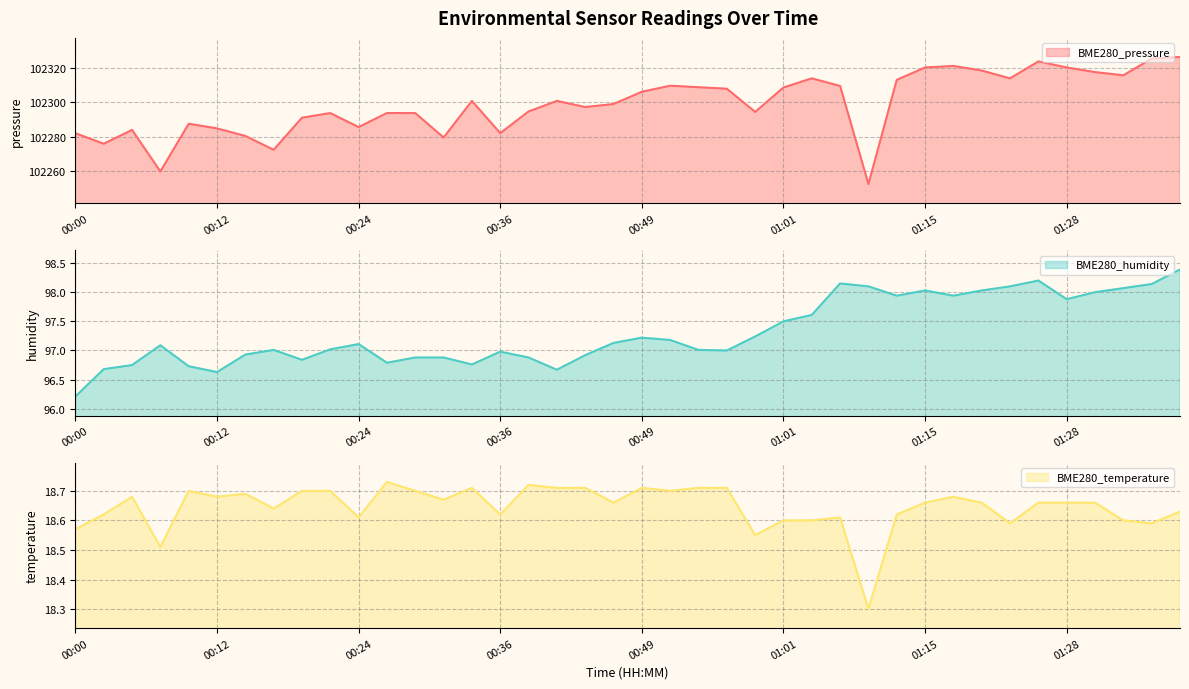

Count the number of data series in this chart.

3